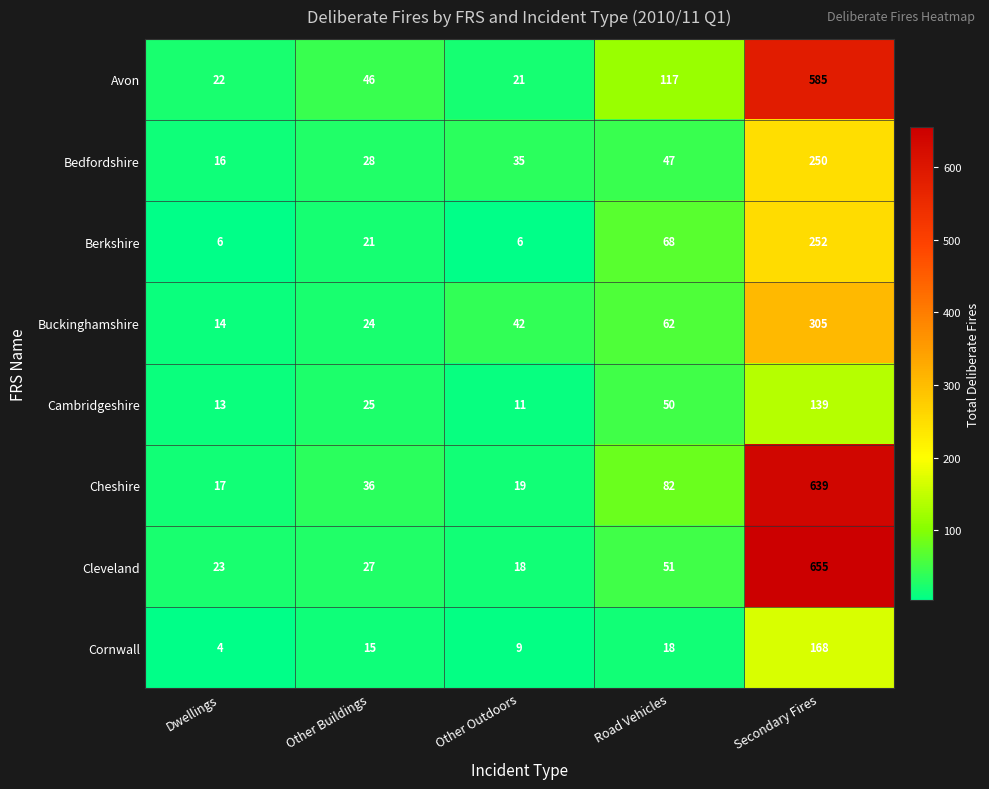

Rank the series at Road Vehicles from highest to lowest value.

Avon, Cheshire, Berkshire, Buckinghamshire, Cleveland, Cambridgeshire, Bedfordshire, Cornwall